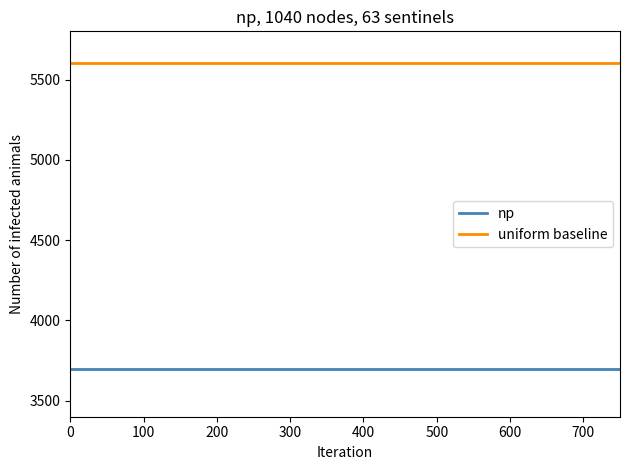

Which series has the largest total across all categories?

uniform baseline